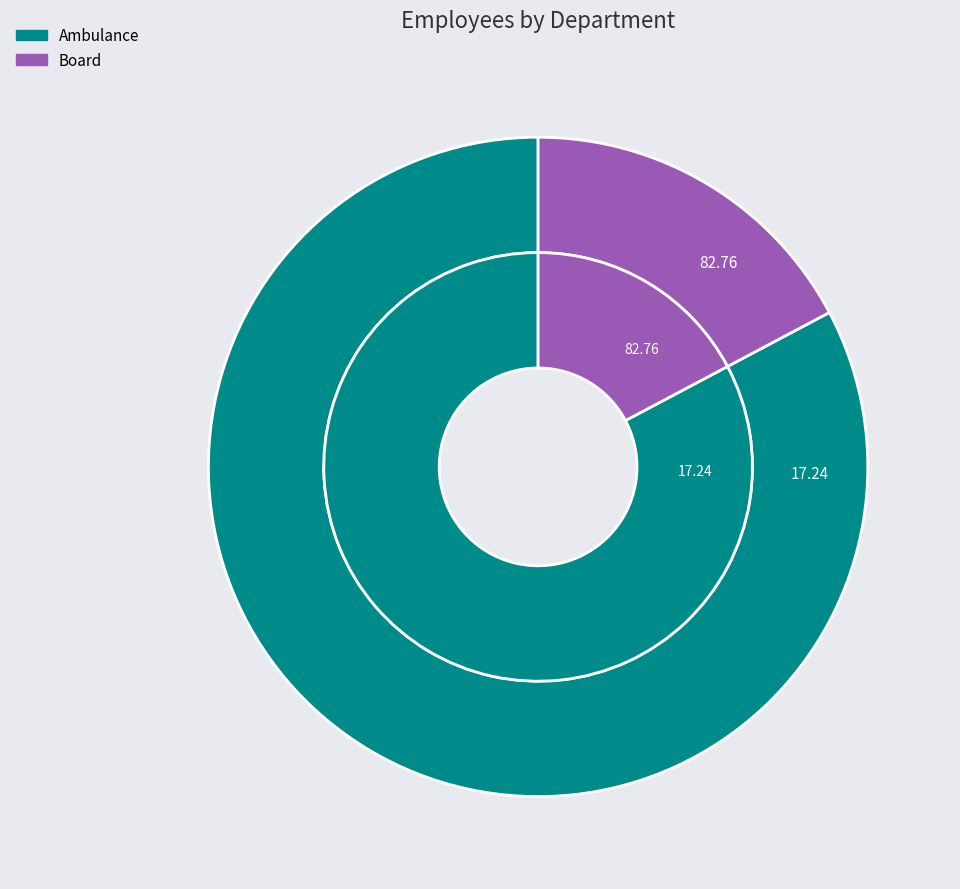

To the nearest percent, what is the average slice percentage?

50%